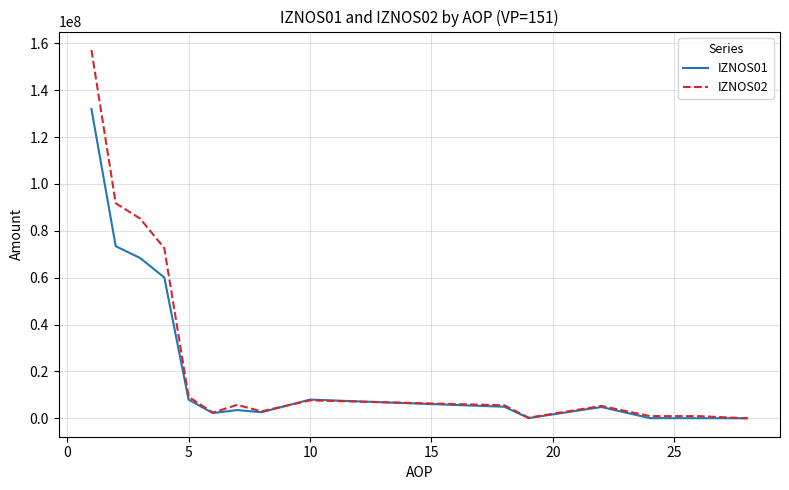

What is the greatest value displayed?

157148479.1